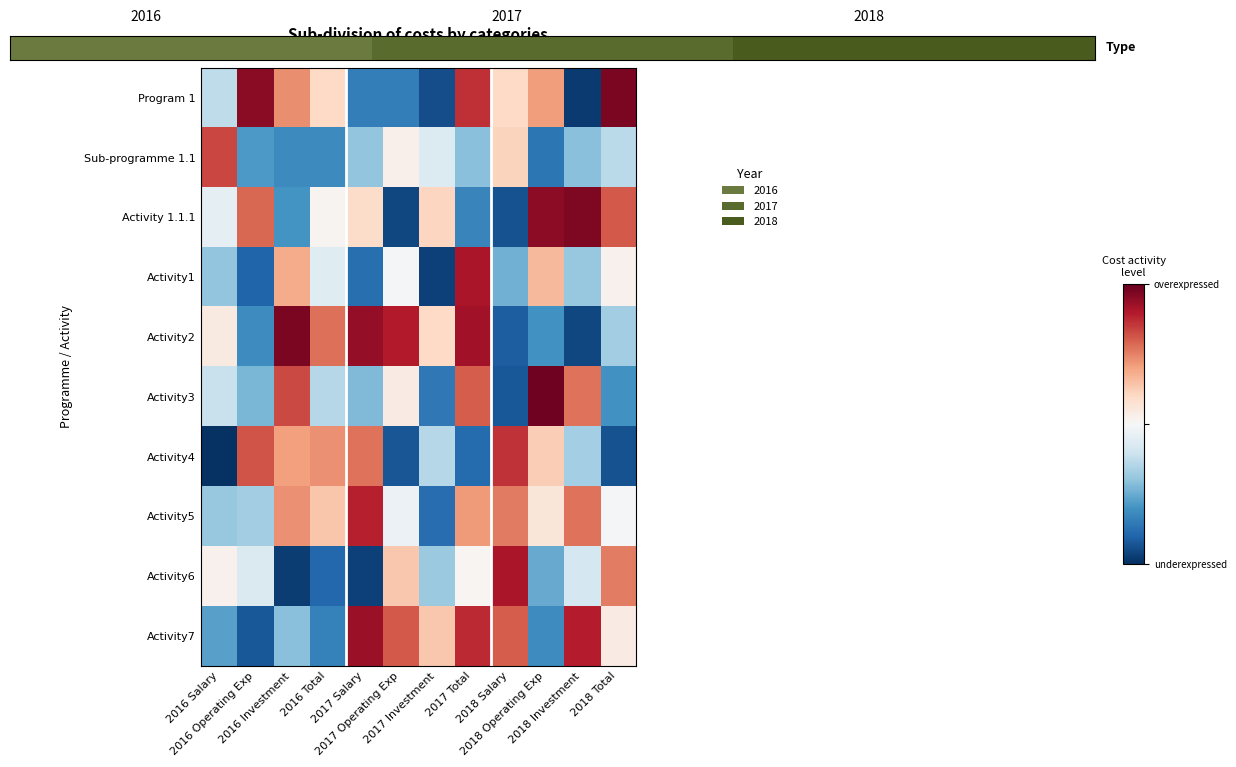

At which category is the sum across all series the highest?

2018 Investment